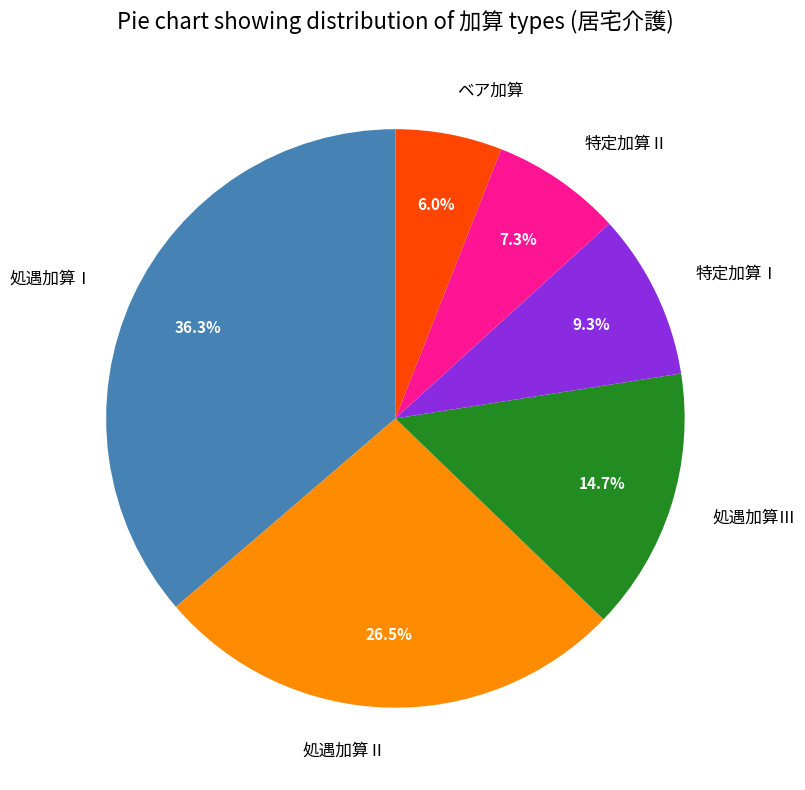

To the nearest percent, what portion does 処遇加算Ⅰ represent?

36%